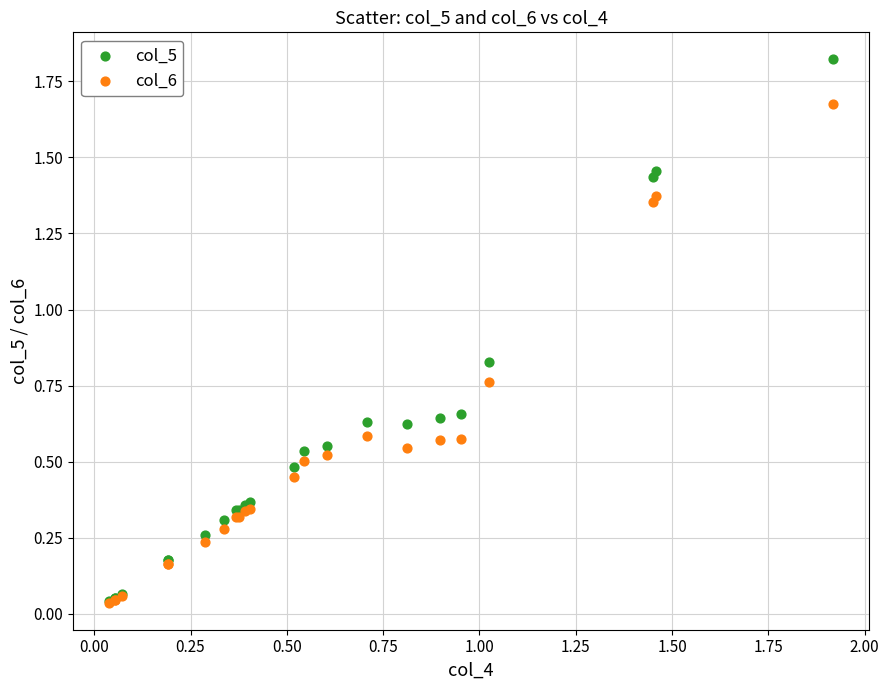

What are all the series names shown in the legend?

col_5, col_6